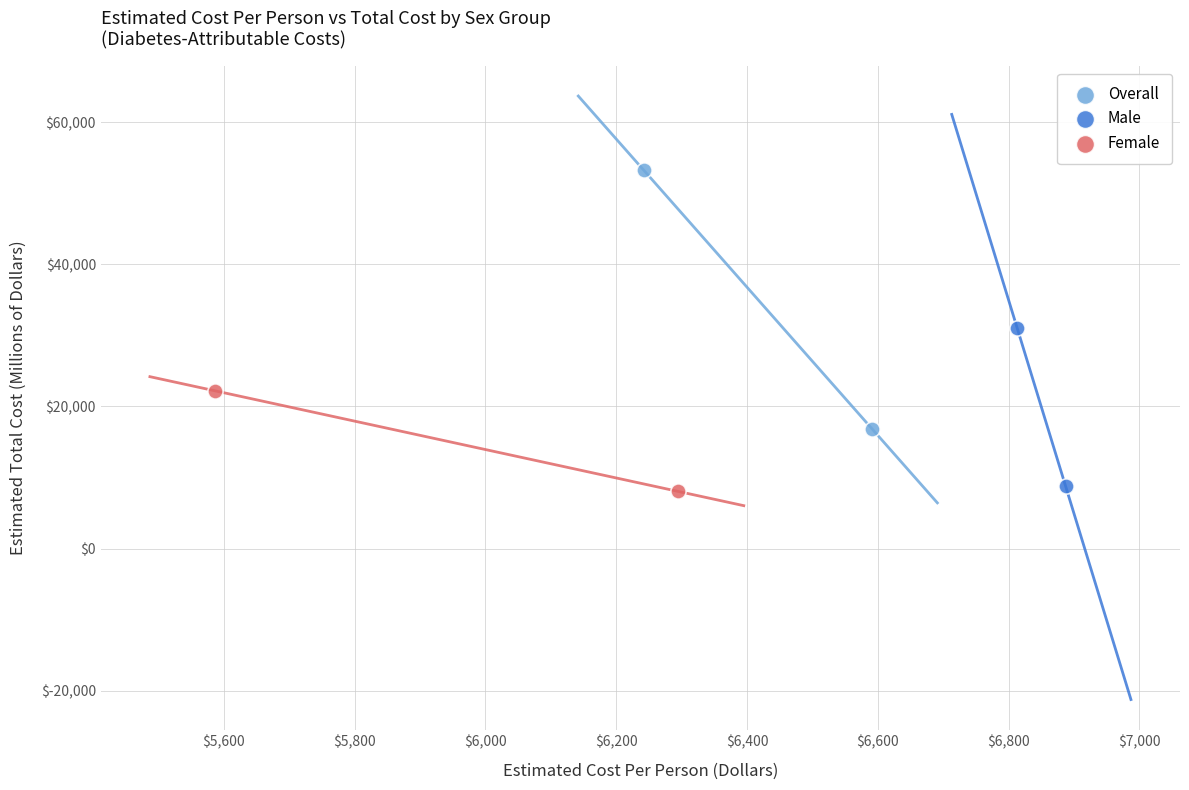

Which series contains the lowest Y value?

Female